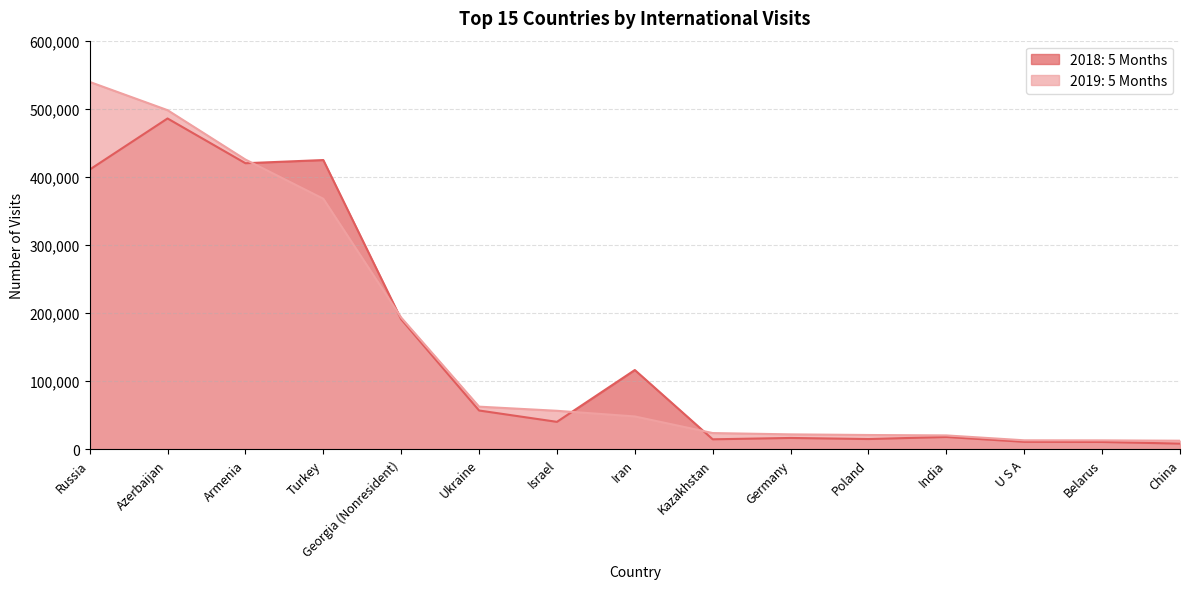

Which series has the largest total across all categories?

2019: 5 Months